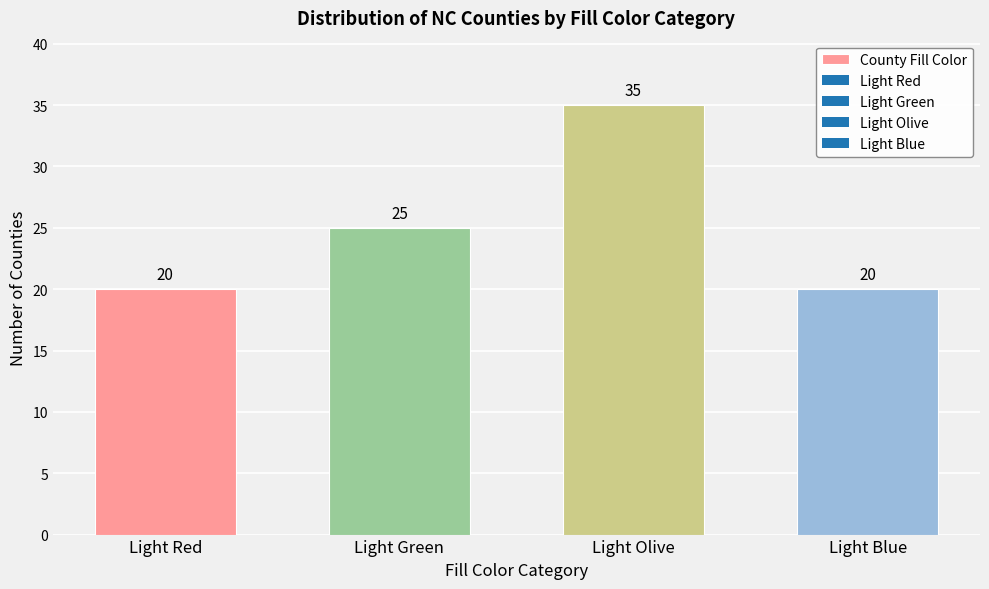

Reading left to right, extract all data points from this chart.

Light Red=20	Light Green=25	Light Olive=35	Light Blue=20